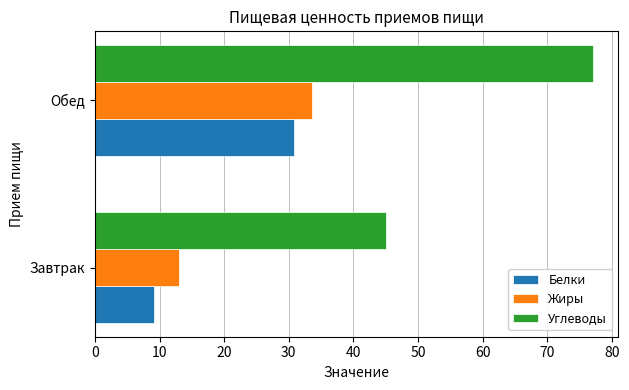

What is the sum of the Жиры values at Завтрак and Обед?

46.6